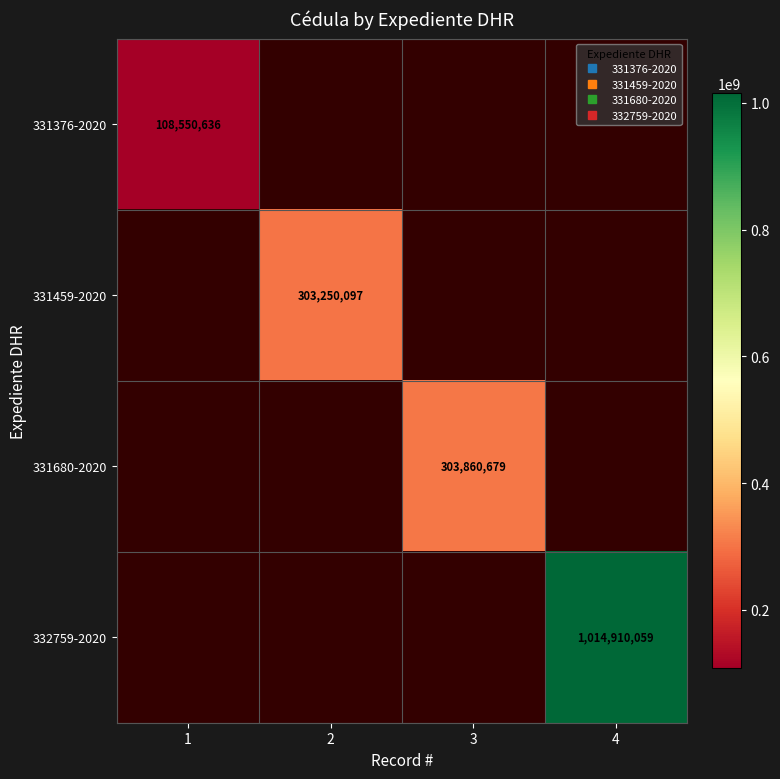

Count the number of categories in the chart.

4